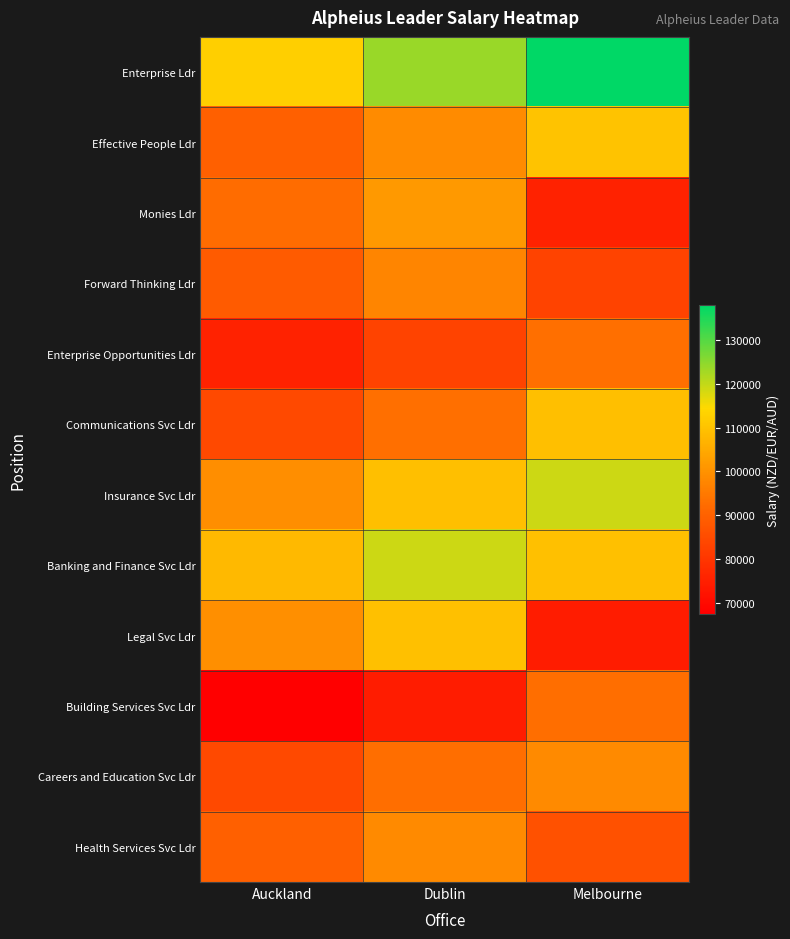

Reading left to right, extract all data points from this chart.

Enterprise Ldr: Auckland=112500.0	Dublin=123750.0	Melbourne=137981.2
Effective People Ldr: Auckland=89670.0	Dublin=98637.0	Melbourne=109980.2
Monies Ldr: Auckland=92300.0	Dublin=101530.0	Melbourne=75600.0
Forward Thinking Ldr: Auckland=88500.0	Dublin=97350.0	Melbourne=83160.0
Enterprise Opportunities Ldr: Auckland=75600.0	Dublin=83160.0	Melbourne=92950.0
Communications Svc Ldr: Auckland=84500.0	Dublin=92950.0	Melbourne=109279.5
Insurance Svc Ldr: Auckland=99345.0	Dublin=109279.5	Melbourne=119020.0
Banking and Finance Svc Ldr: Auckland=108200.0	Dublin=119020.0	Melbourne=109450.0
Legal Svc Ldr: Auckland=99500.0	Dublin=109450.0	Melbourne=74250.0
Building Services Svc Ldr: Auckland=67500.0	Dublin=74250.0	Melbourne=92730.0
Careers and Education Svc Ldr: Auckland=84300.0	Dublin=92730.0	Melbourne=98494.0
Health Services Svc Ldr: Auckland=89540.0	Dublin=98494.0	Melbourne=86350.0